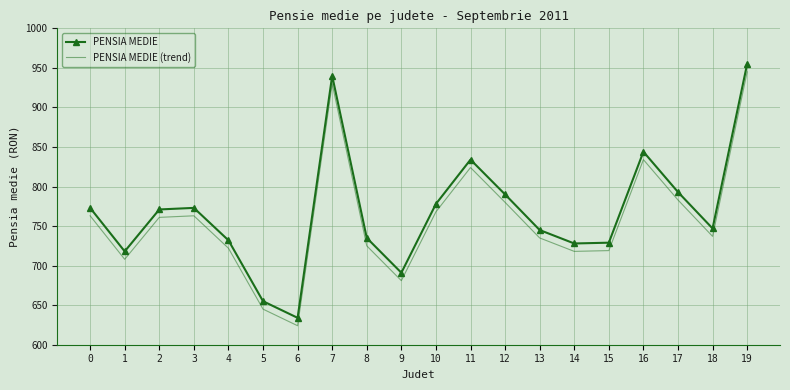

What is the maximum value shown in the chart?

955